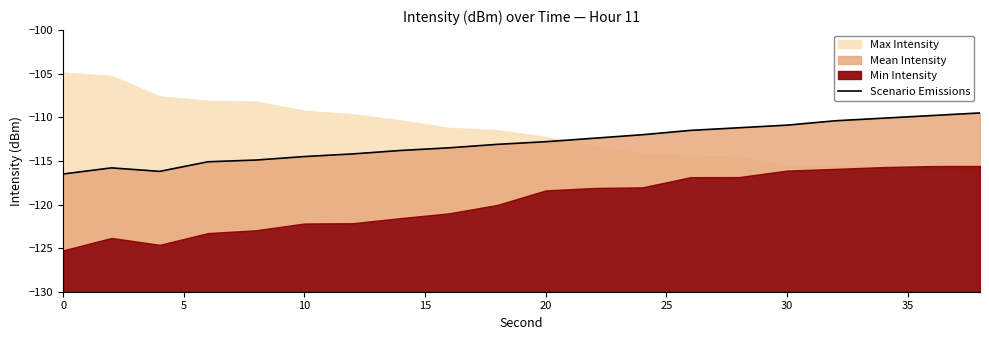

Does the chart display data point markers on the line(s)?

No